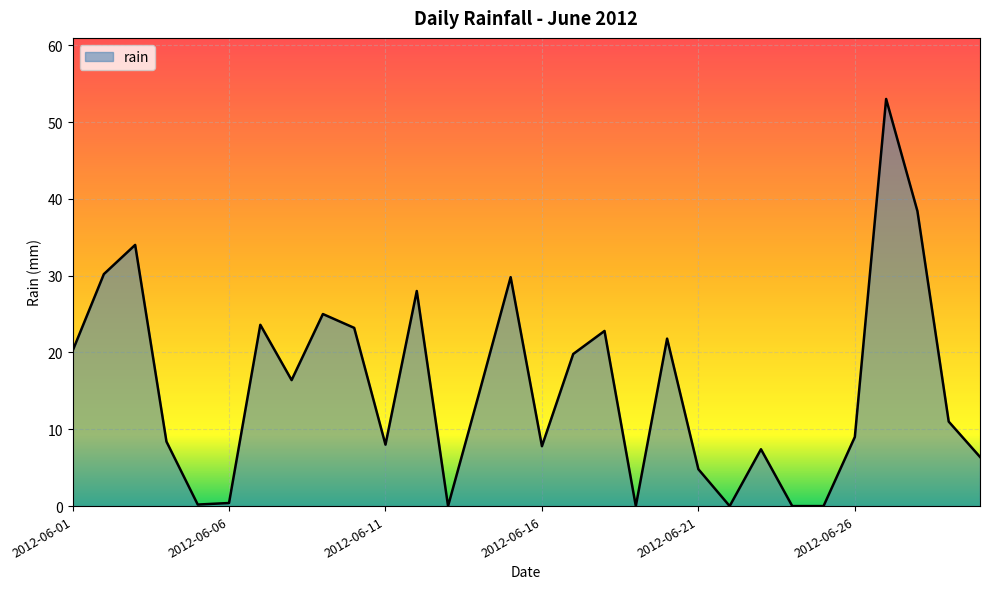

What is the maximum value shown in the chart?

53.0